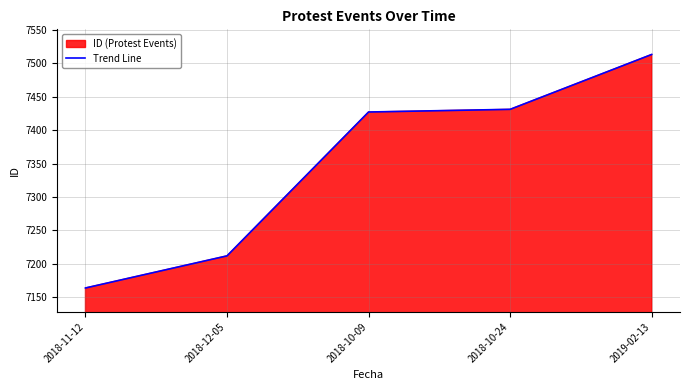

True or false: the data shows 9569 at 2018-12-05.

False